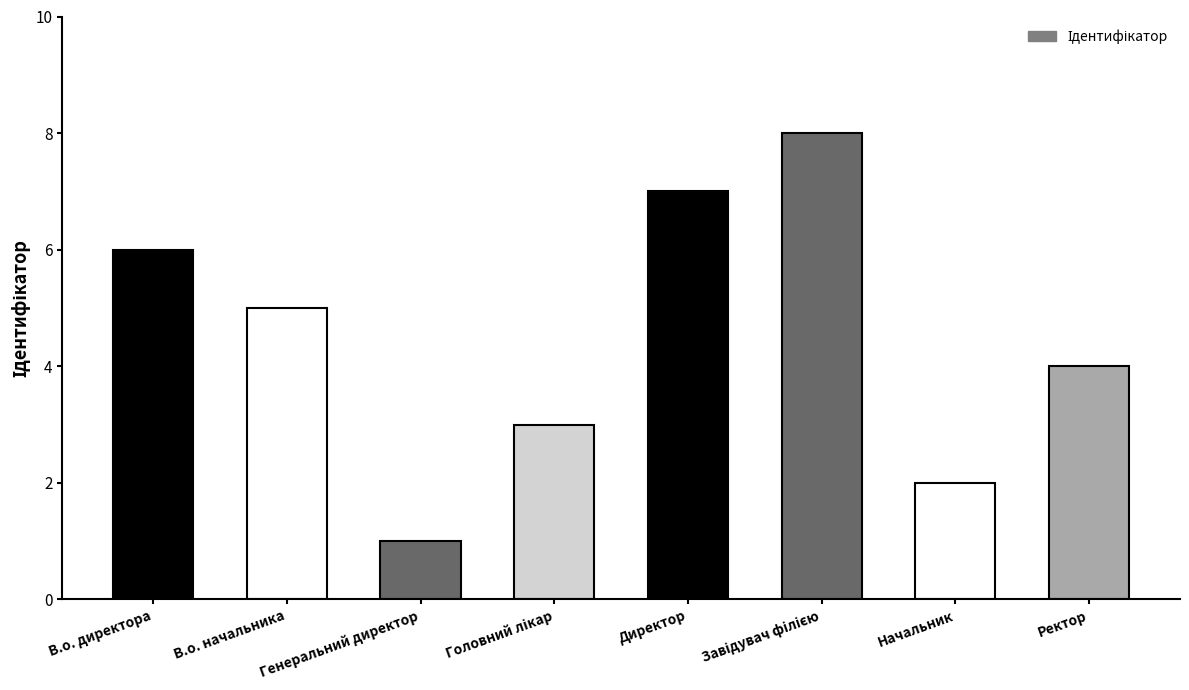

The value at Начальник is 3. True or false?

False